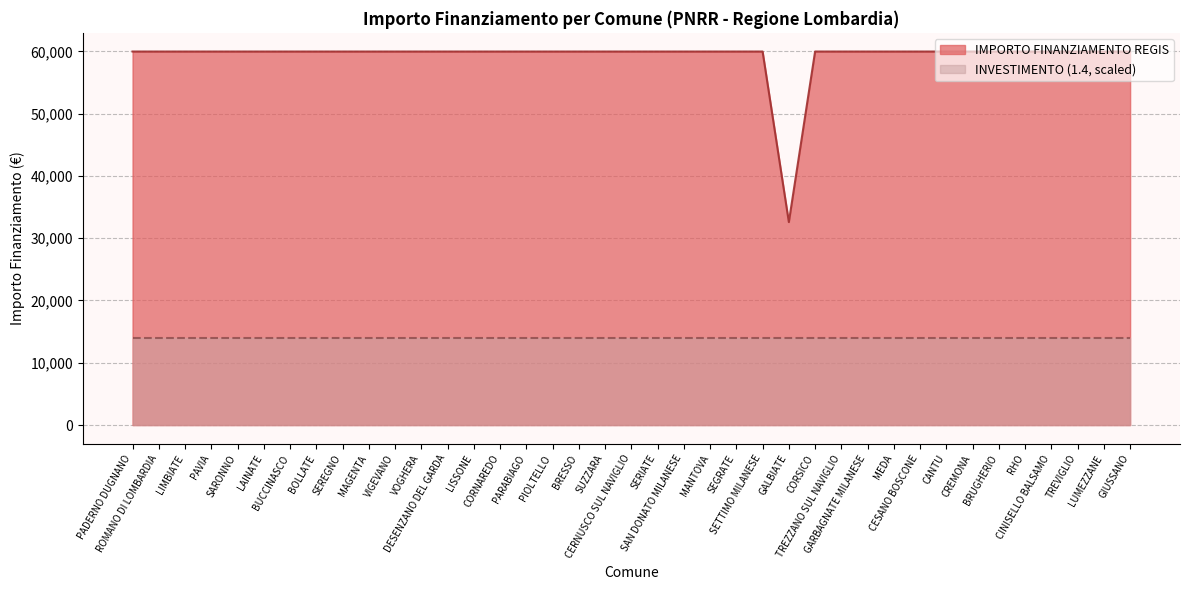

Reading left to right, extract all data points from this chart.

PADERNO DUGNANO=59966	ROMANO DI LOMBARDIA=59966	LIMBIATE=59966	PAVIA=59966	SARONNO=59966	LAINATE=59966	BUCCINASCO=59966	BOLLATE=59966	SEREGNO=59966	MAGENTA=59966	VIGEVANO=59966	VOGHERA=59966	DESENZANO DEL GARDA=59966	LISSONE=59966	CORNAREDO=59966	PARABIAGO=59966	PIOLTELLO=59966	BRESSO=59966	SUZZARA=59966	CERNUSCO SUL NAVIGLIO=59966	SERIATE=59966	SAN DONATO MILANESE=59966	MANTOVA=59966	SEGRATE=59966	SETTIMO MILANESE=59966	GALBIATE=32589	CORSICO=59966	TREZZANO SUL NAVIGLIO=59966	GARBAGNATE MILANESE=59966	MEDA=59966	CESANO BOSCONE=59966	CANTU=59966	CREMONA=59966	BRUGHERIO=59966	RHO=59966	CINISELLO BALSAMO=59966	TREVIGLIO=59966	LUMEZZANE=59966	GIUSSANO=59966